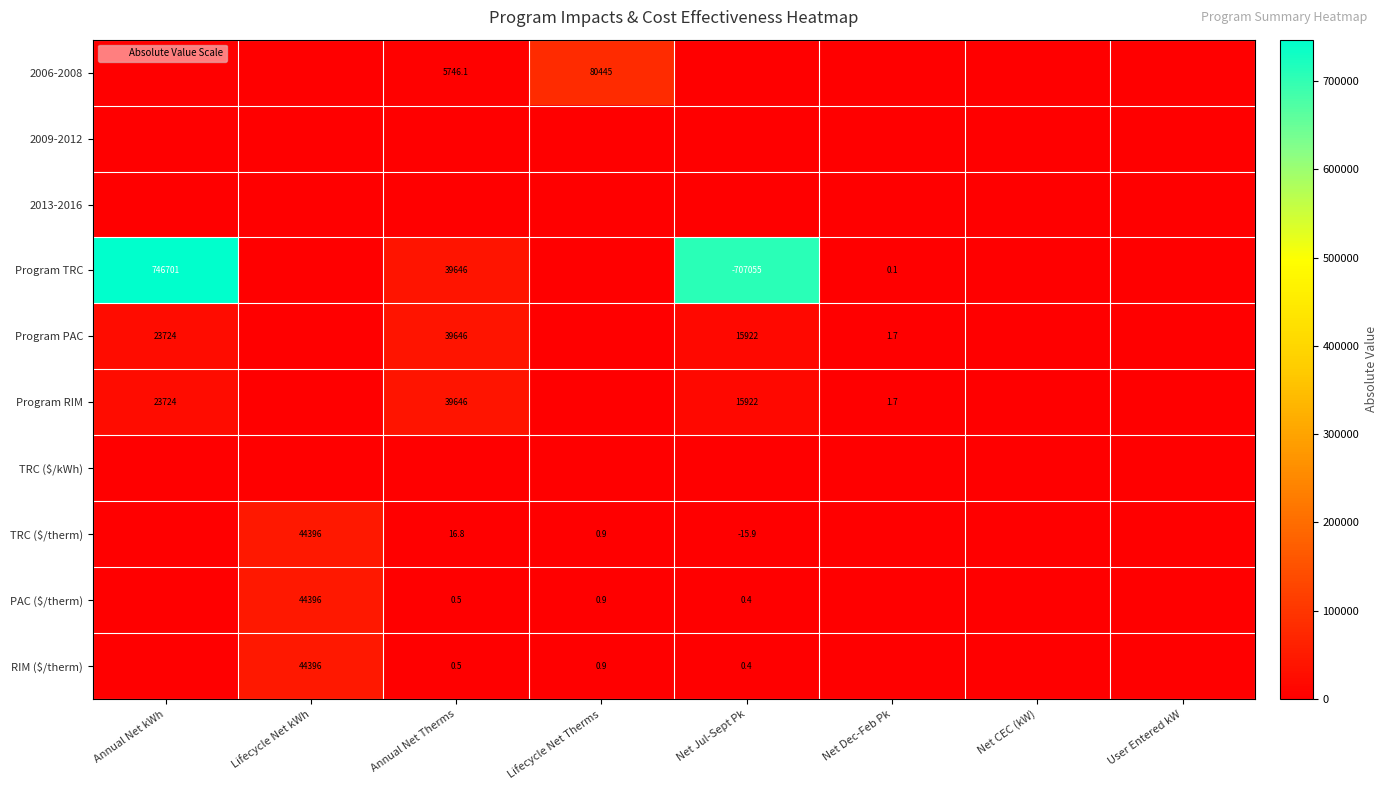

Which category has the lowest value in the TRC ($/therm) series?

Annual Net kWh